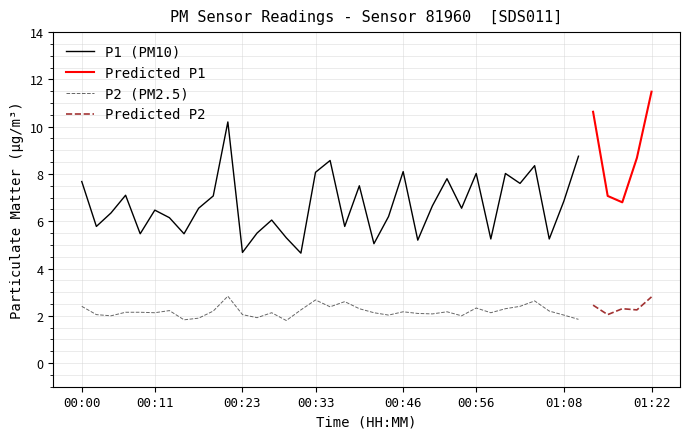

True or false: P1 has a value of 9.0 at 00:58.

False